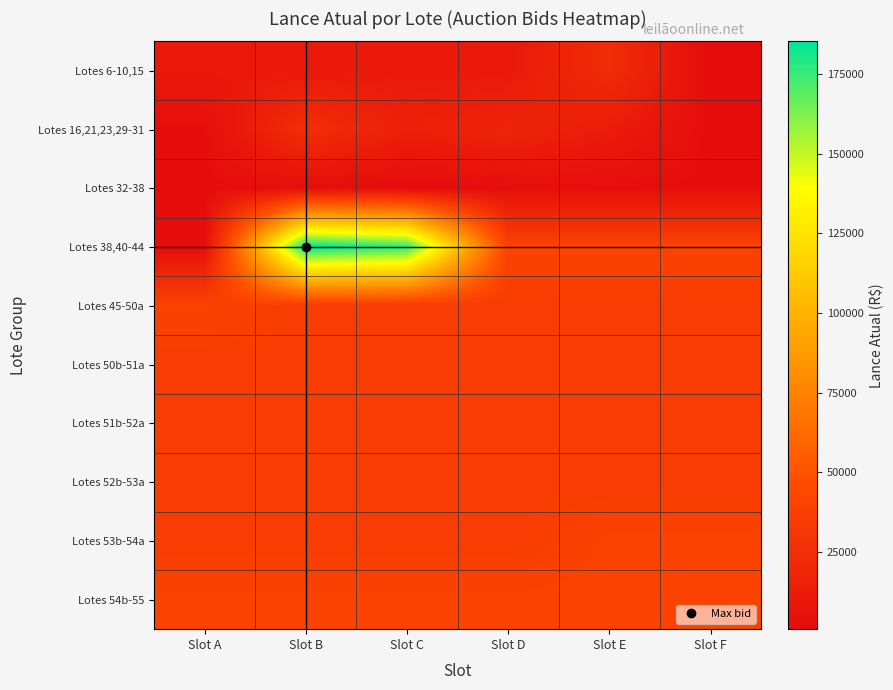

At which category is the sum across all series the highest?

Slot B